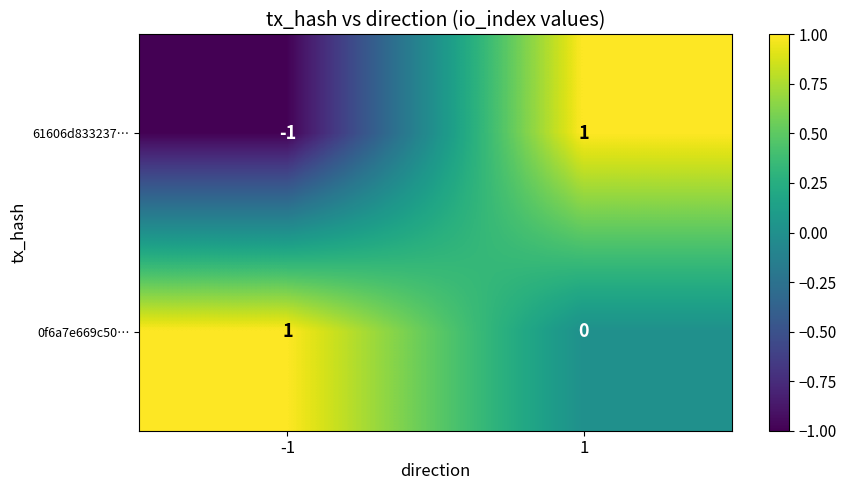

How many positive values does the 0f6a7e669c50… series have?

1